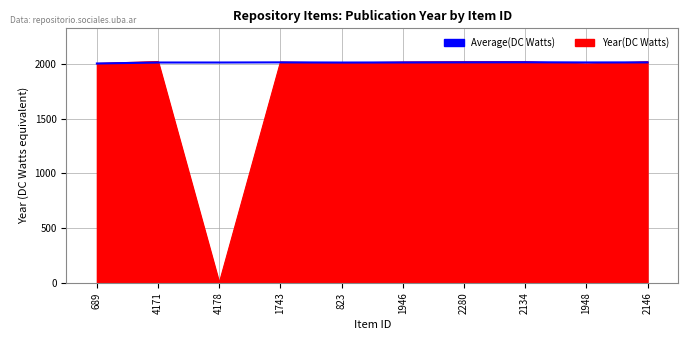

What is the difference between the highest and lowest values at 4178?

2014.0